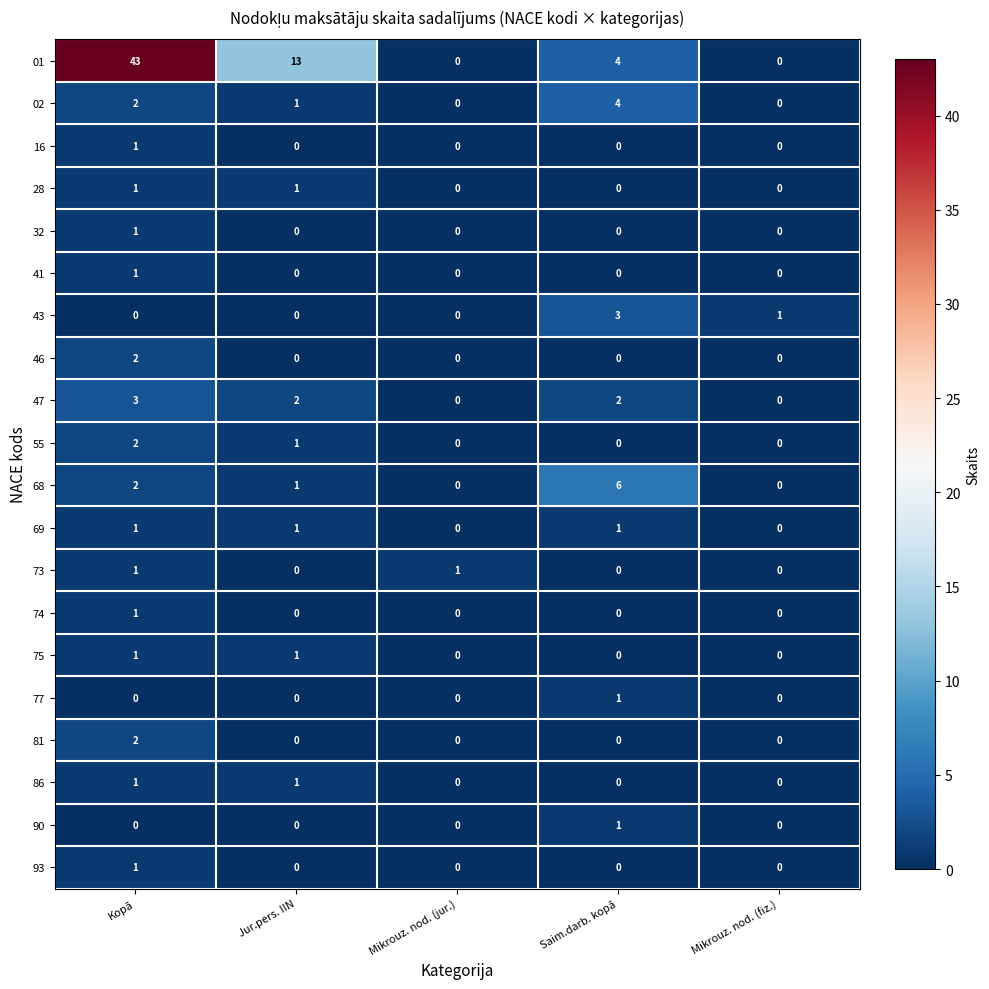

The 73 series shows 0 at Saim.darb. kopā. True or false?

True